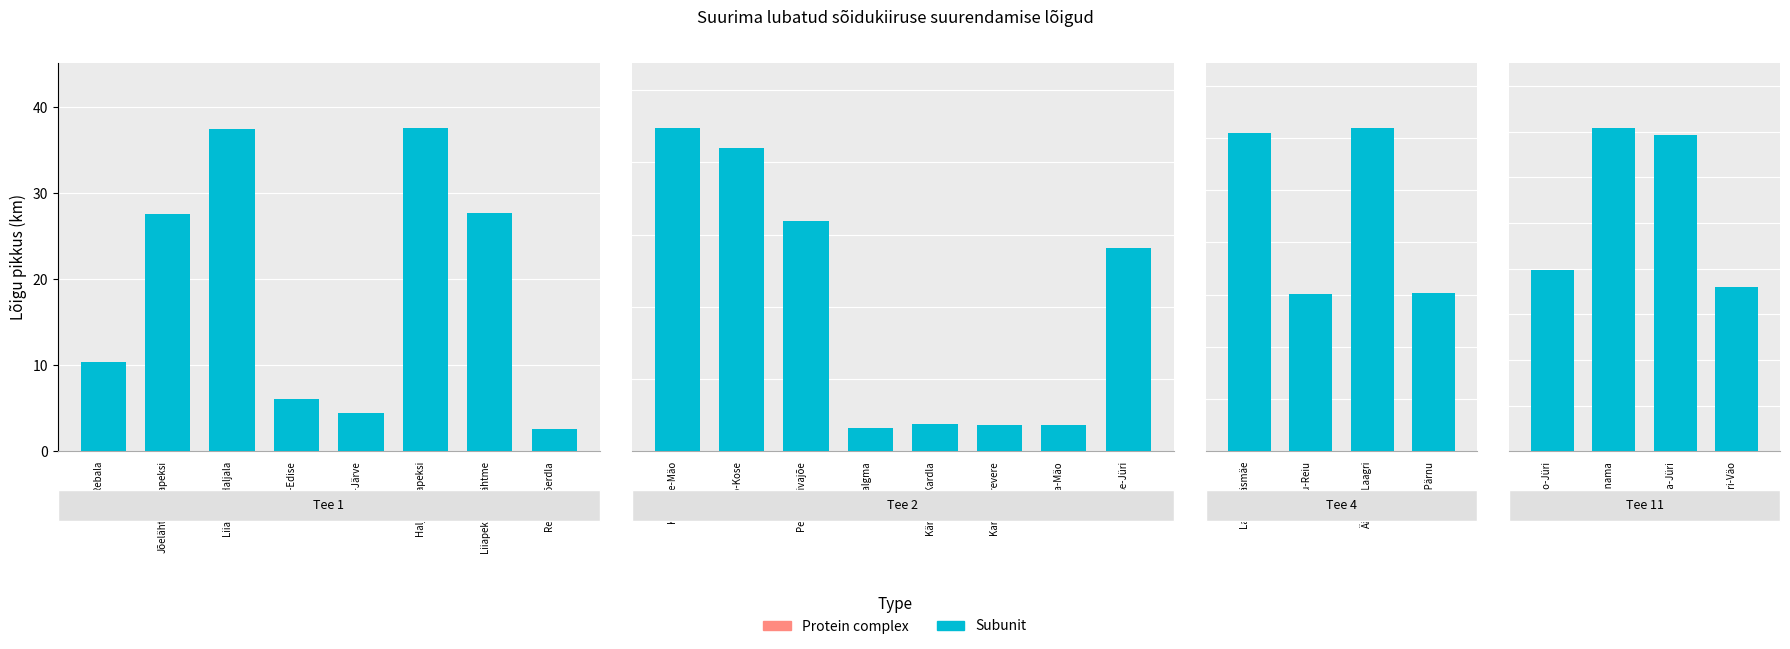

Which label corresponds to the largest value in the chart?

Jüri-Kanama